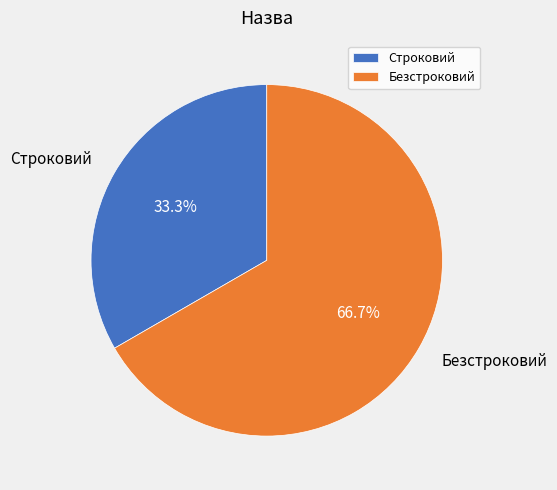

Which slice is the smallest?

Строковий